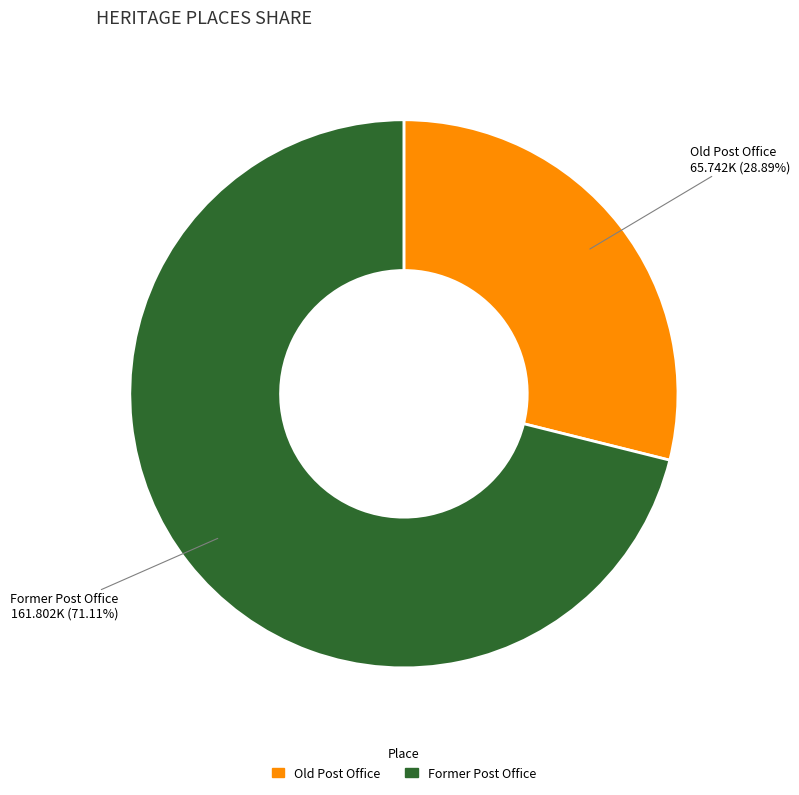

What percentage is the Former Post Office slice, to the nearest percent?

71%